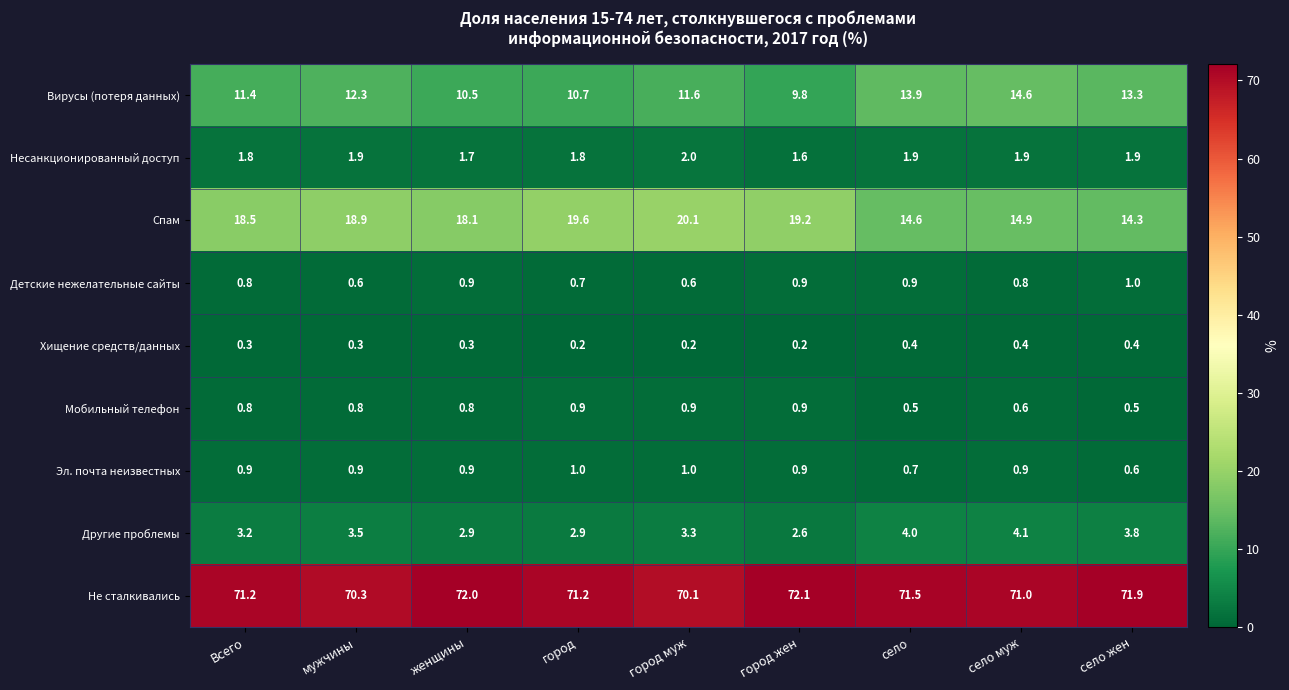

Is the value of Эл. почта неизвестных at Всего greater than the value of Спам at город жен?

No